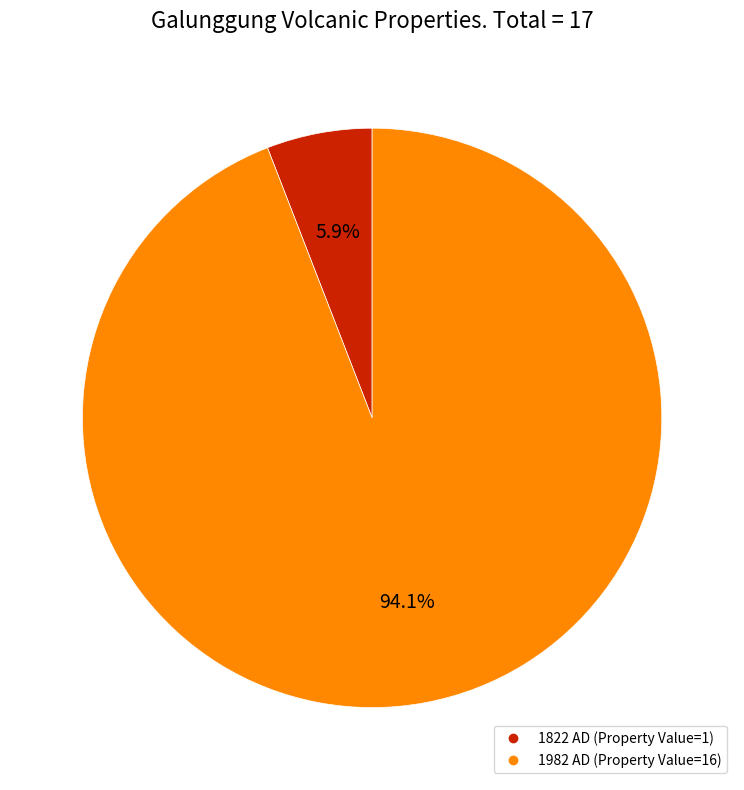

True or false: 1982 AD accounts for 99% of the total.

False